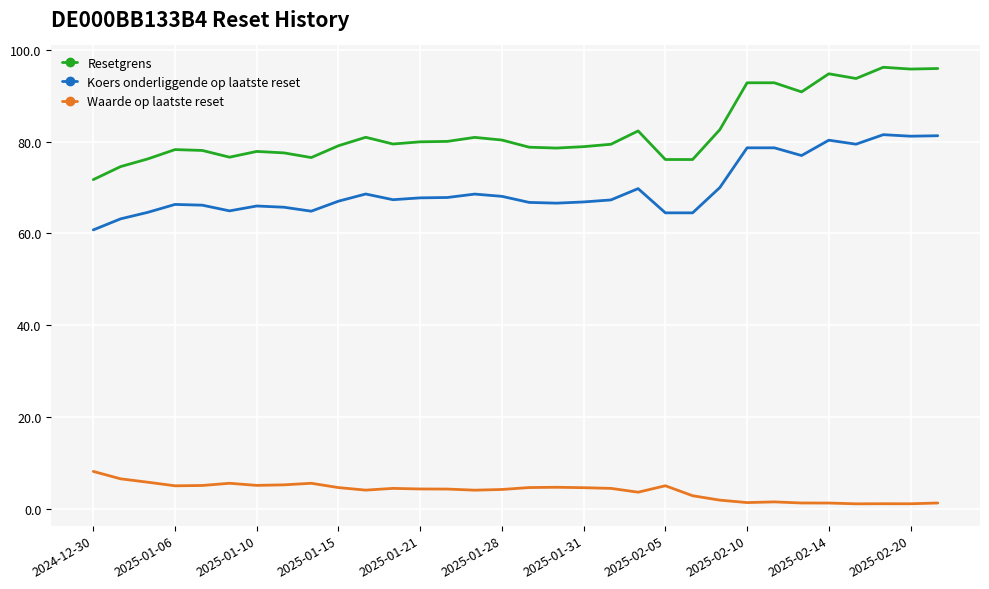

Rank the series by their maximum value, from lowest to highest.

Waarde op laatste reset, Koers onderliggende op laatste reset, Resetgrens